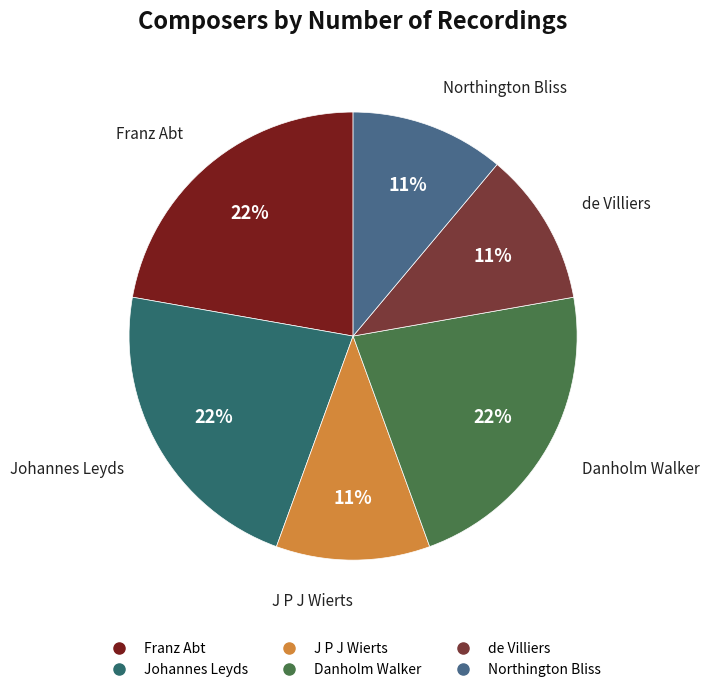

To the nearest percent, what percentage of the pie is Johannes Leyds?

22%